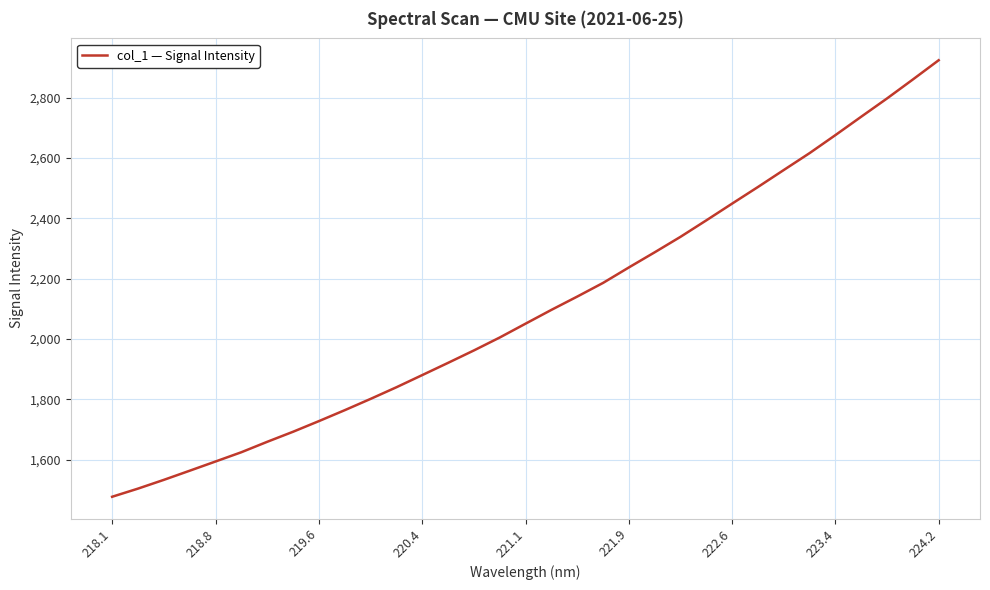

What is the minimum value shown in the chart?

1477.4